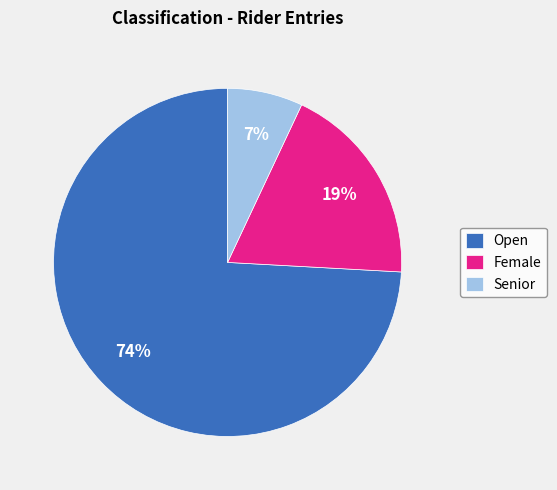

What is the smallest slice in the pie chart?

Senior